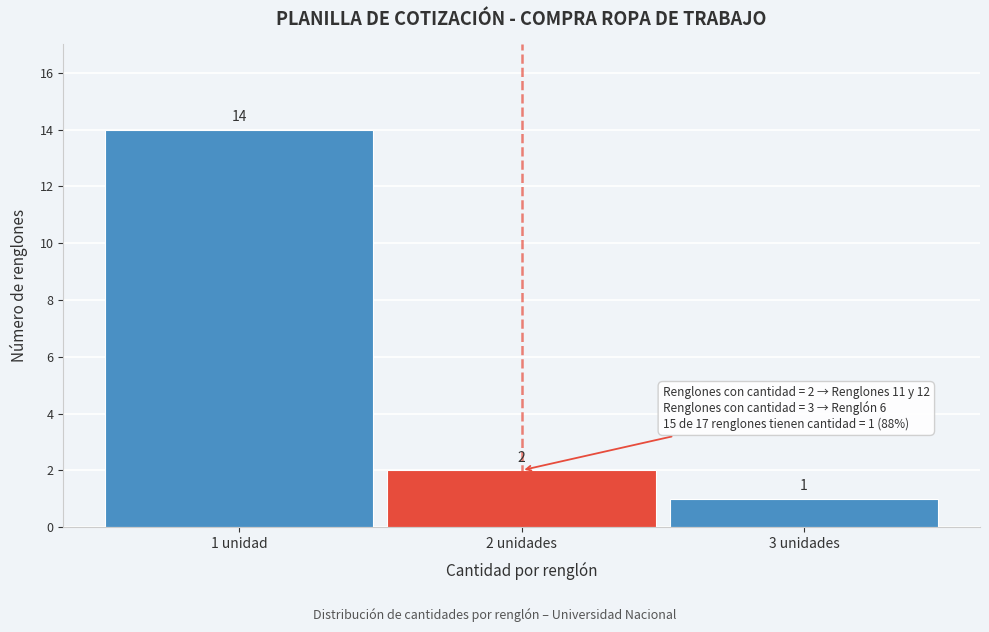

Reading right to left, list all the values displayed in this chart.

3 unidades=1	2 unidades=2	1 unidad=14